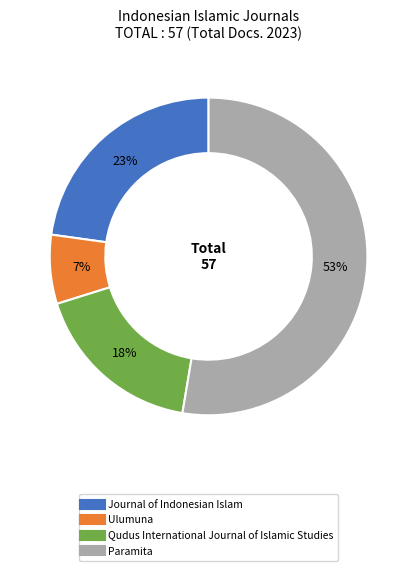

What percentage is the Journal of Indonesian Islam slice, to the nearest percent?

23%